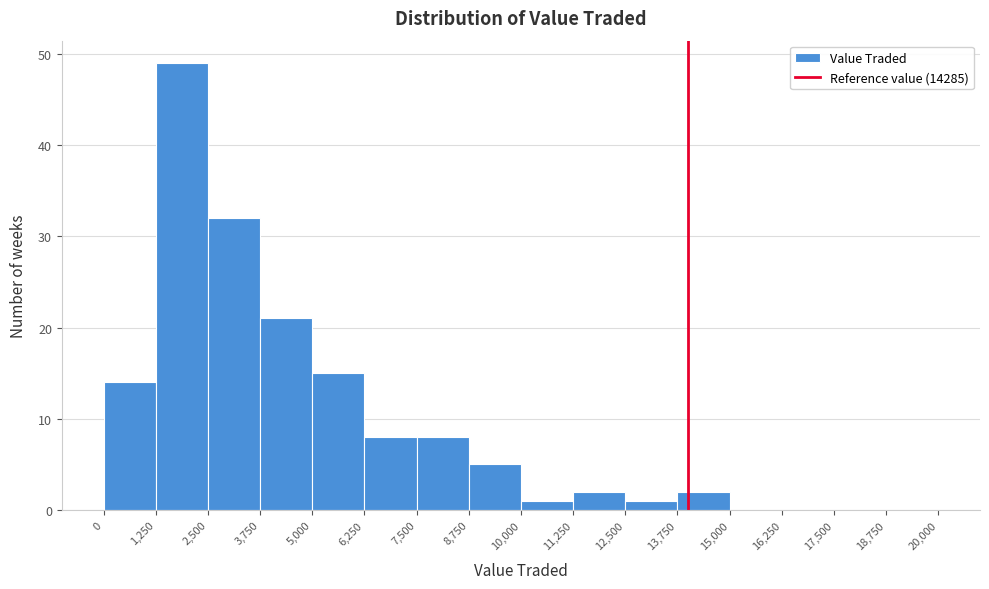

Reading left to right, transcribe this chart: for each bar, give the range it covers on the x-axis and its height. The values are not printed on the chart, so give them approximately, as read against the axis.

0 to 1,250: 14
1,250 to 2,500: 49
2,500 to 3,750: 32
3,750 to 5,000: 21
5,000 to 6,250: 15
6,250 to 7,500: 8
7,500 to 8,750: 8
8,750 to 10,000: 5
10,000 to 11,250: 1
11,250 to 12,500: 2
12,500 to 13,750: 1
13,750 to 15,000: 2
15,000 to 16,250: 0
16,250 to 17,500: 0
17,500 to 18,750: 0
18,750 to 20,000: 0